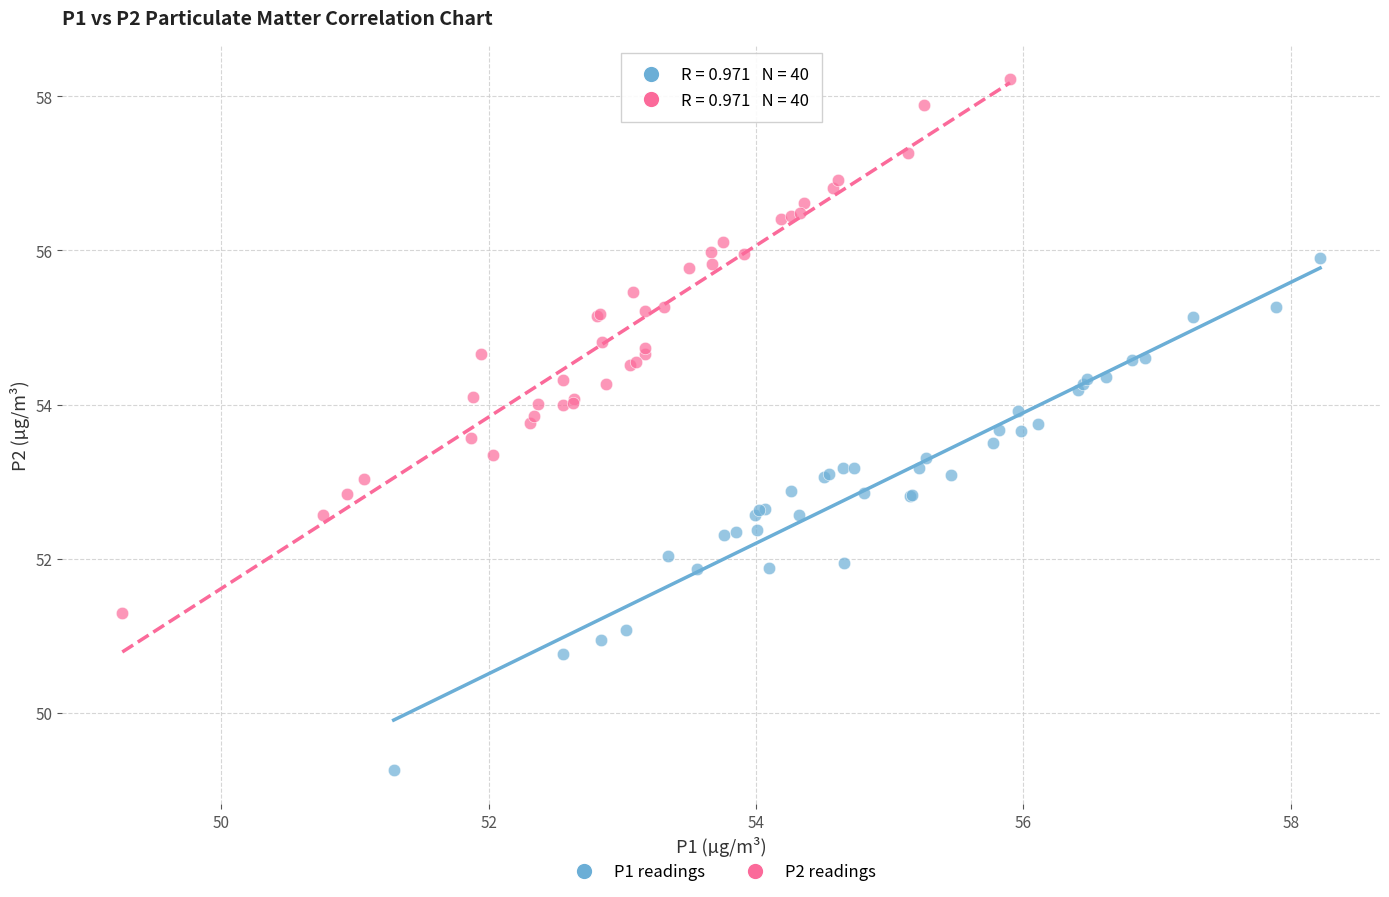

Which series reaches the maximum Y coordinate?

P2 readings